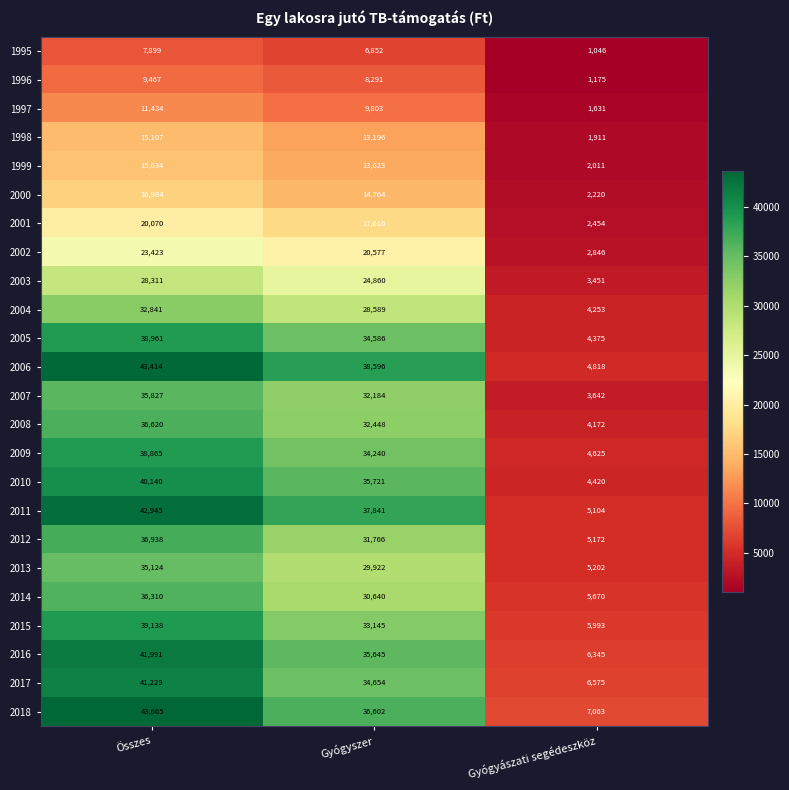

What is the minimum value shown in the chart?

1046